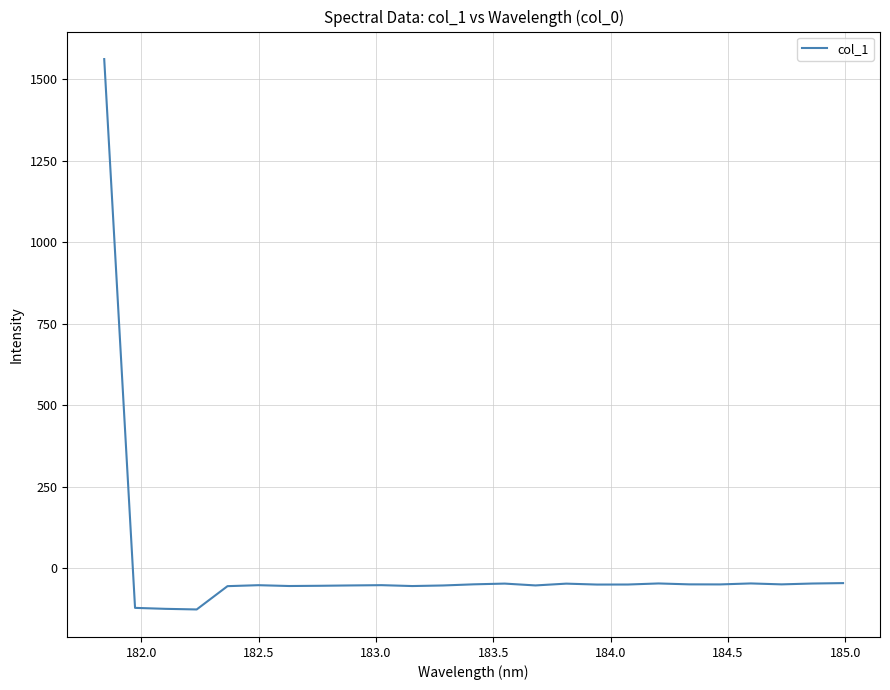

What is the difference between the second highest and minimum values?

80.9